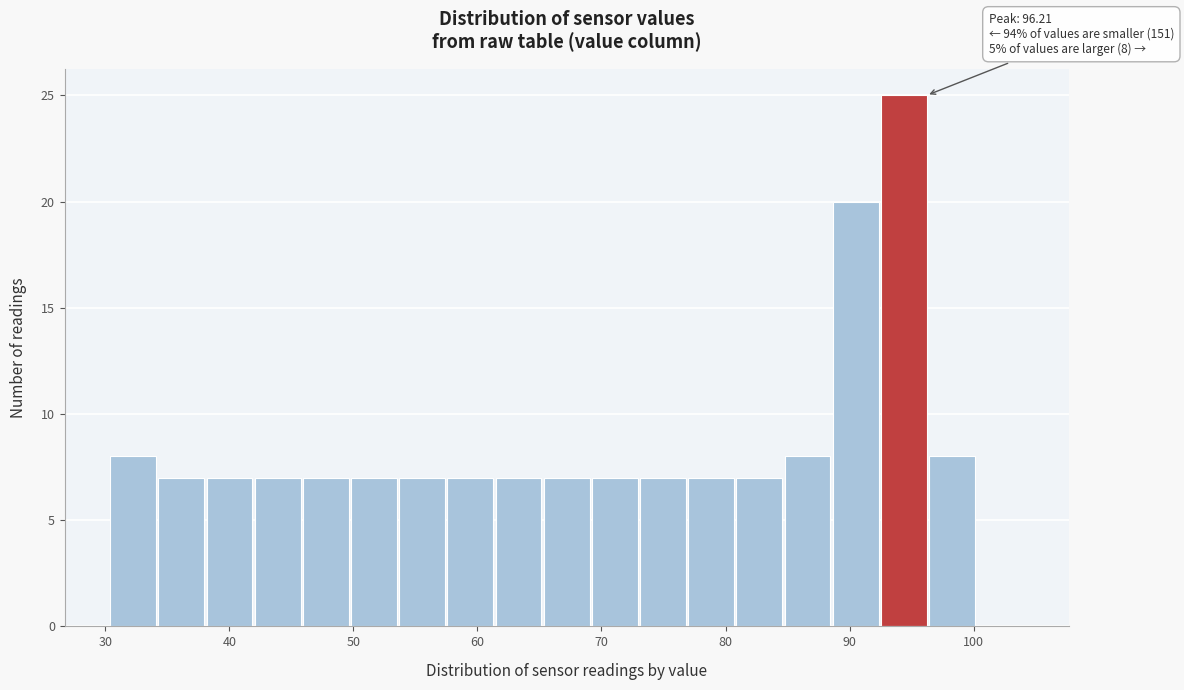

Read against the x-axis, roughly where is the centre of the tallest bar?

94